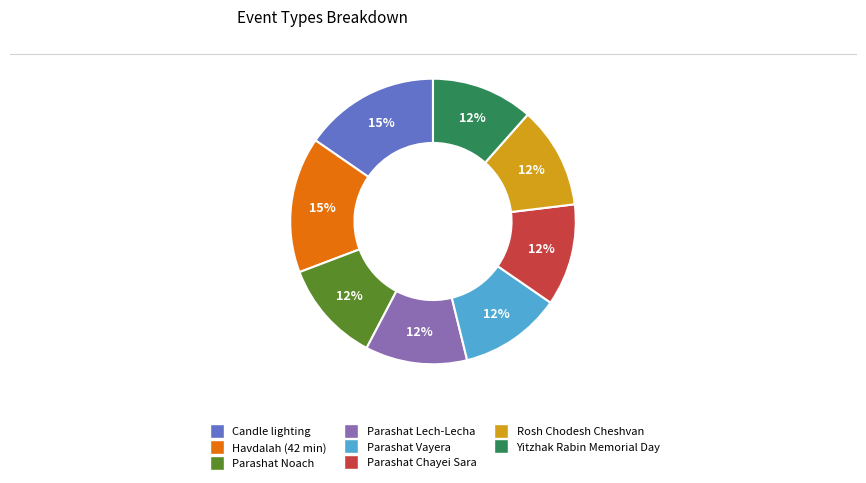

Combined, do Candle lighting and Rosh Chodesh Cheshvan account for over 50%?

No